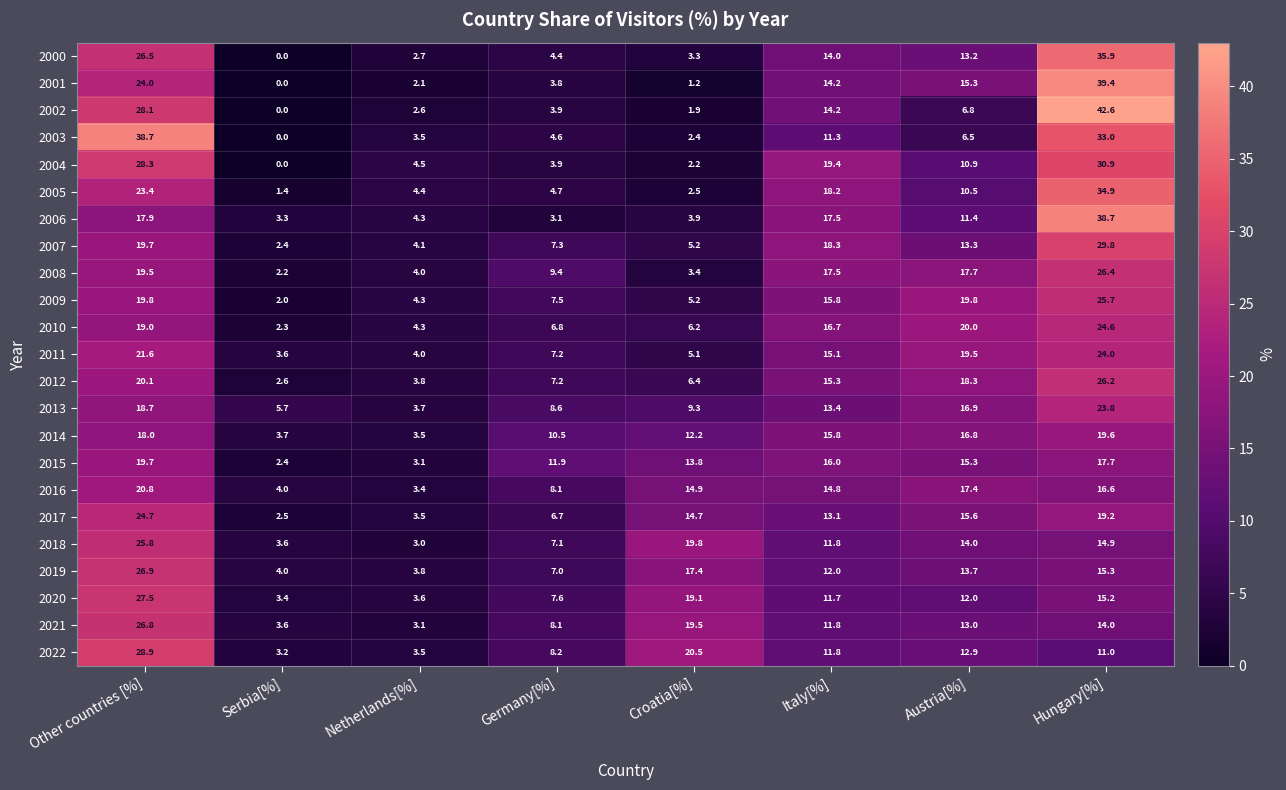

What is the total value across all series at Germany[%]?

157.6